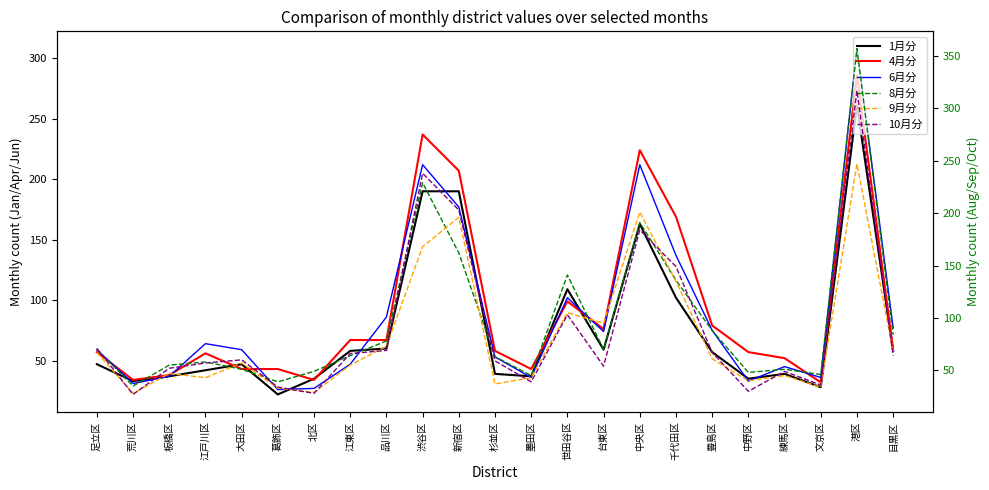

What is the sum of the 10月分 values at 大田区 and 中央区?

244